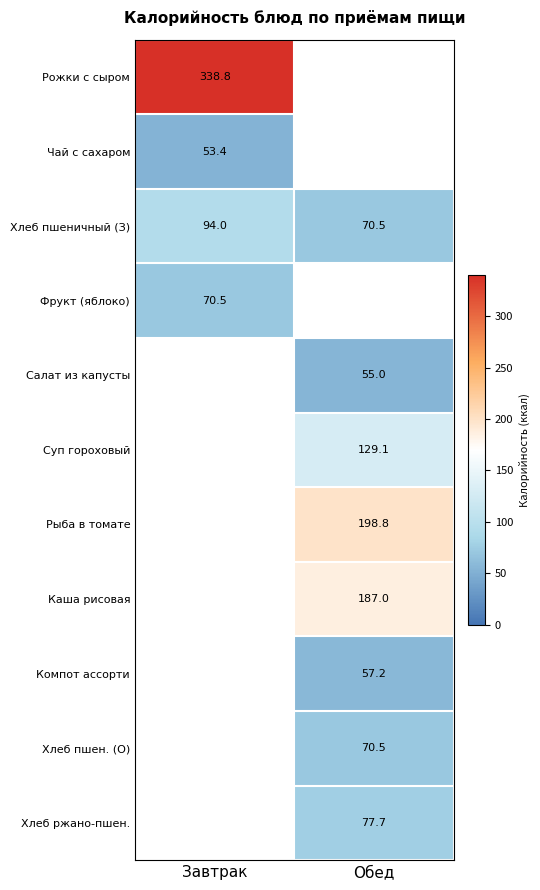

At which category does the chart reach its minimum across all series?

Завтрак